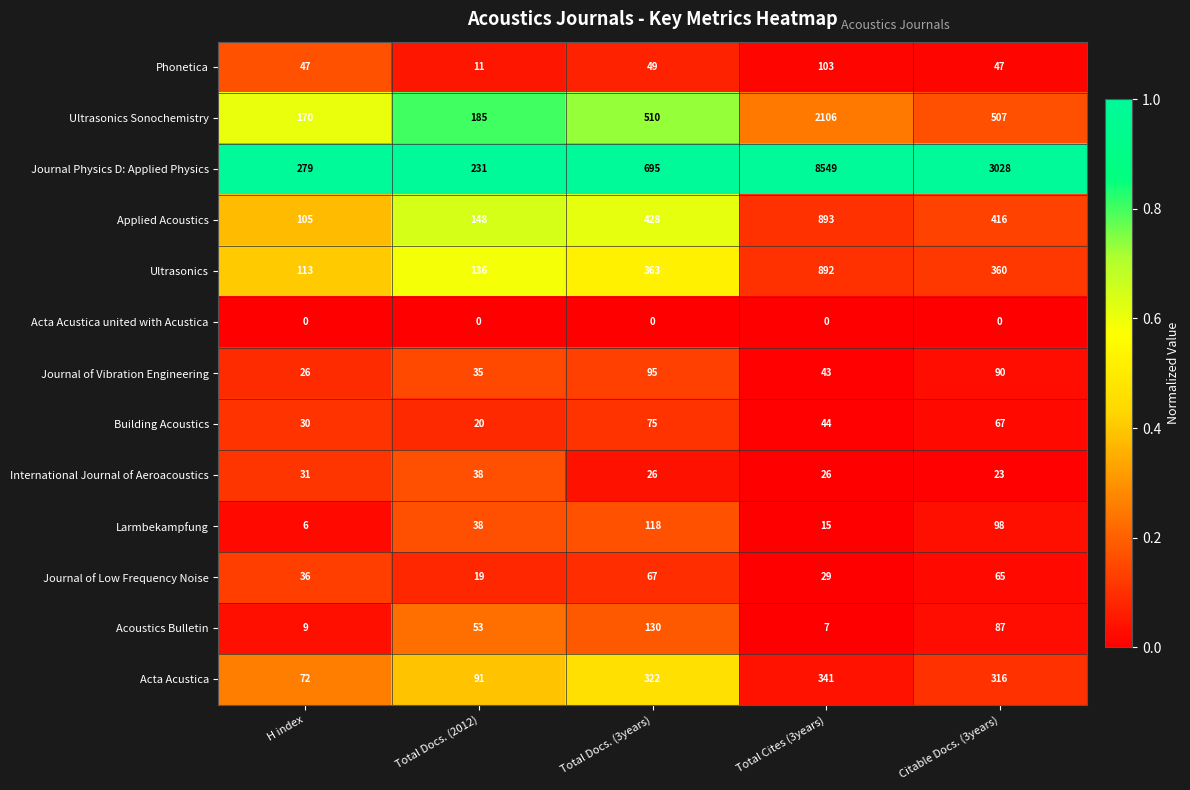

What is the lowest value of the Journal of Low Frequency Noise series?

19